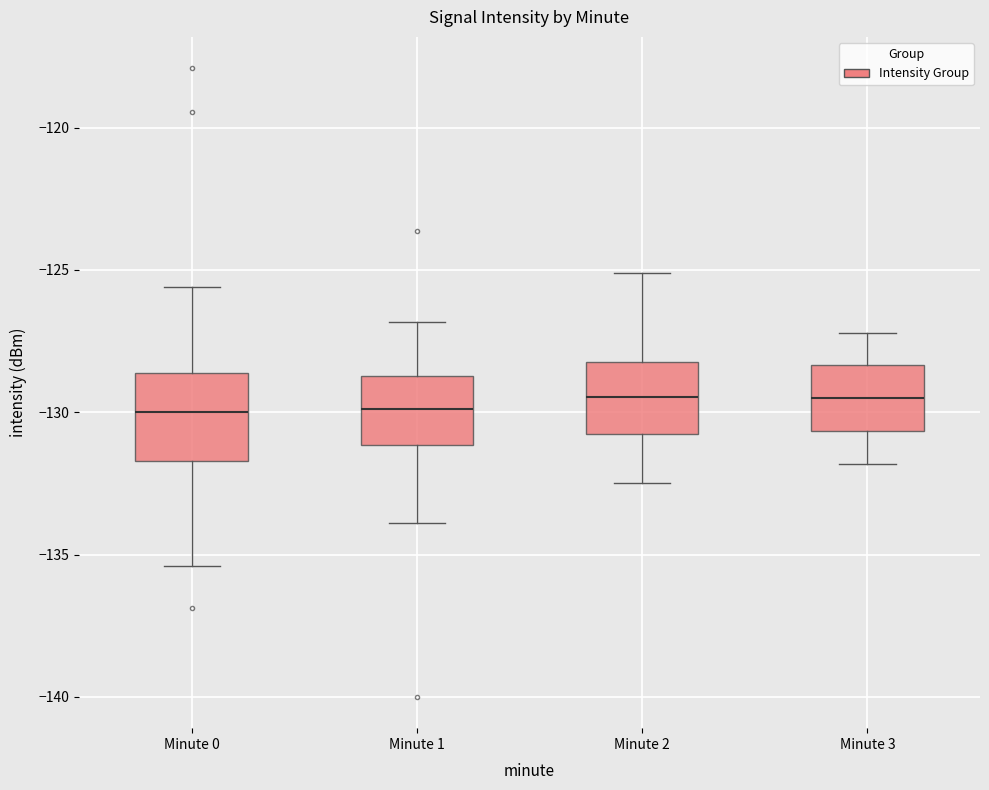

Reading left to right, read every box against the y-axis: the position of its median line, the range the box covers, and the ends of its whiskers. The values are not printed on the chart, so give them approximately, as read against the axis.

Minute 0: median -130.0, box -131.5 to -128.5, whiskers -135.5 to -125.5
Minute 1: median -130.0, box -131.0 to -128.5, whiskers -134.0 to -127.0
Minute 2: median -129.5, box -131.0 to -128.0, whiskers -132.5 to -125.0
Minute 3: median -129.5, box -130.5 to -128.5, whiskers -132.0 to -127.0